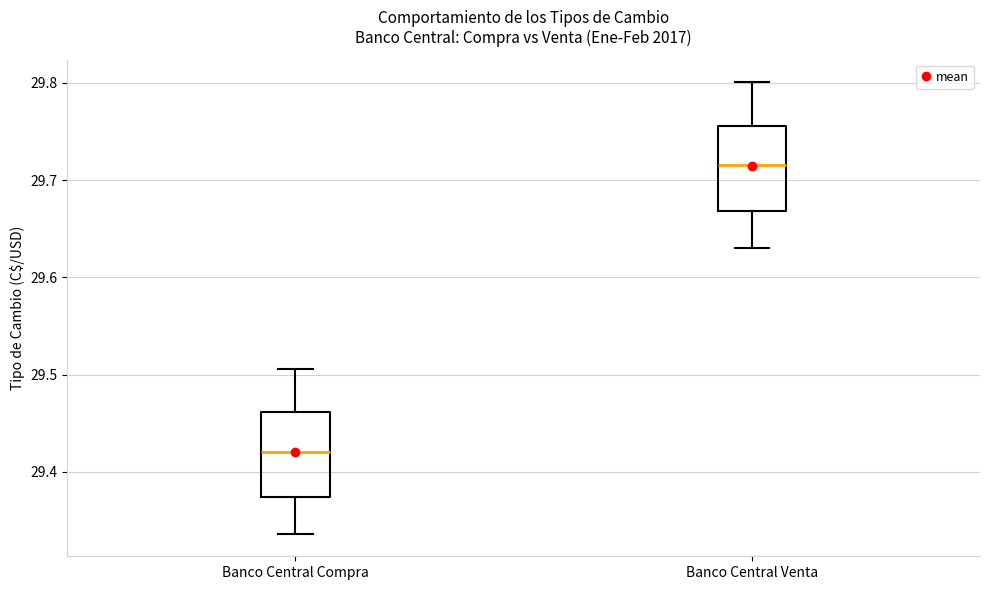

Which box has the lowest median line?

Banco Central Compra